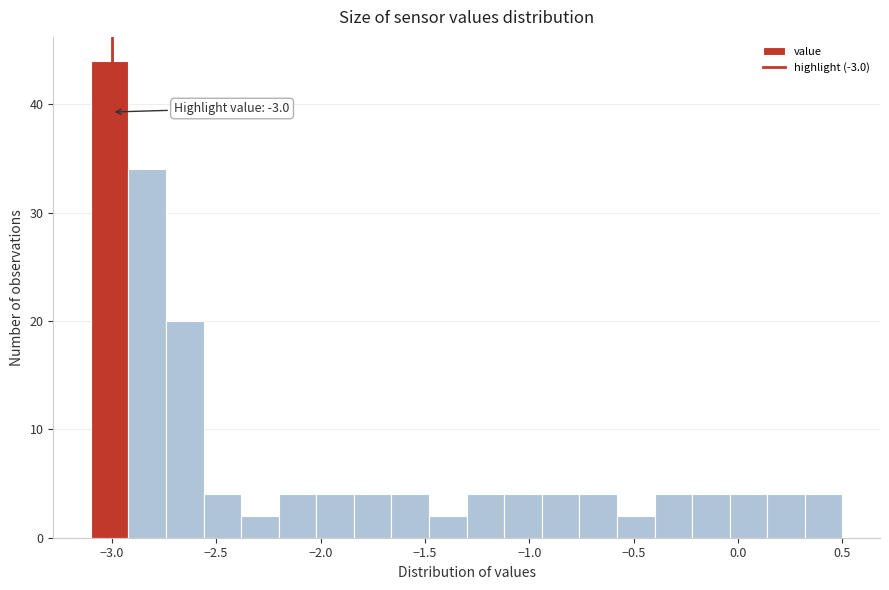

Around what value on the x-axis is the tallest bar? Give the approximate position of its centre, as read against the axis.

-3.00